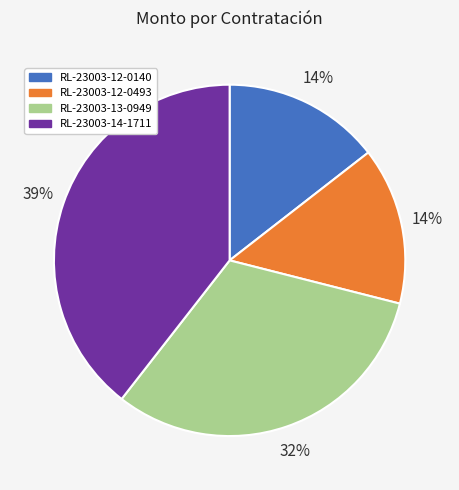

Which has a higher value, RL-23003-12-0140 or RL-23003-14-1711?

RL-23003-14-1711